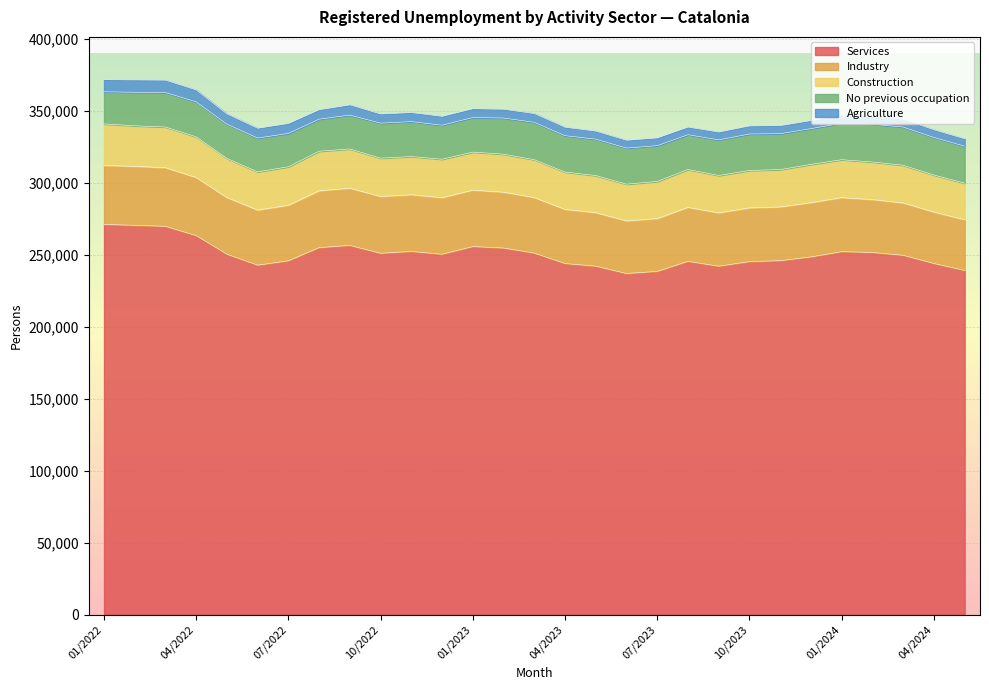

Rank the categories by Services value from highest to lowest.

01/2022, 02/2022, 03/2022, 04/2022, 09/2022, 01/2023, 08/2022, 02/2023, 11/2022, 01/2024, 02/2024, 03/2023, 10/2022, 05/2022, 12/2022, 03/2024, 12/2023, 11/2023, 07/2022, 08/2023, 10/2023, 04/2024, 04/2023, 06/2022, 05/2023, 09/2023, 05/2024, 07/2023, 06/2023